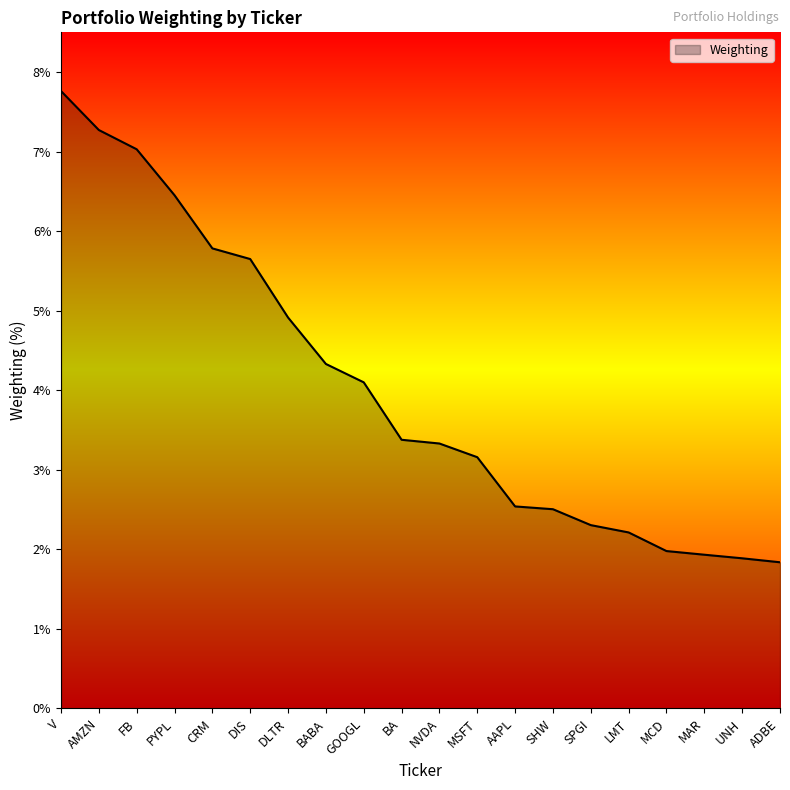

Reading left to right, extract all data points from this chart.

7.8	7.3	7.0	6.5	5.8	5.7	4.9	4.3	4.1	3.4	3.3	3.2	2.5	2.5	2.3	2.2	2.0	1.9	1.9	1.8